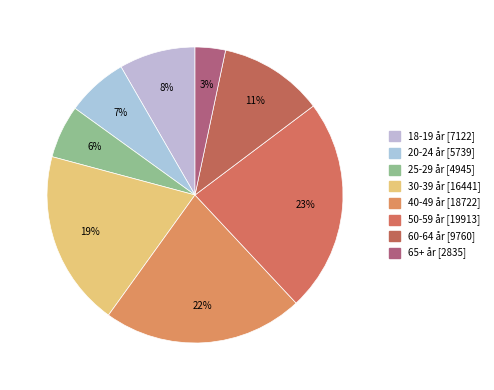

Combined, do 30-39 år and 50-59 år account for over 50%?

No